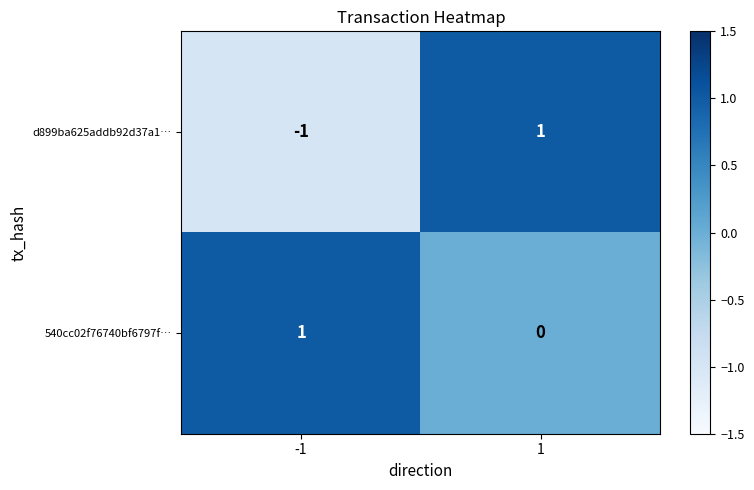

Between -1 and 1, which series saw the biggest shift?

d899ba625addb92d37a1…